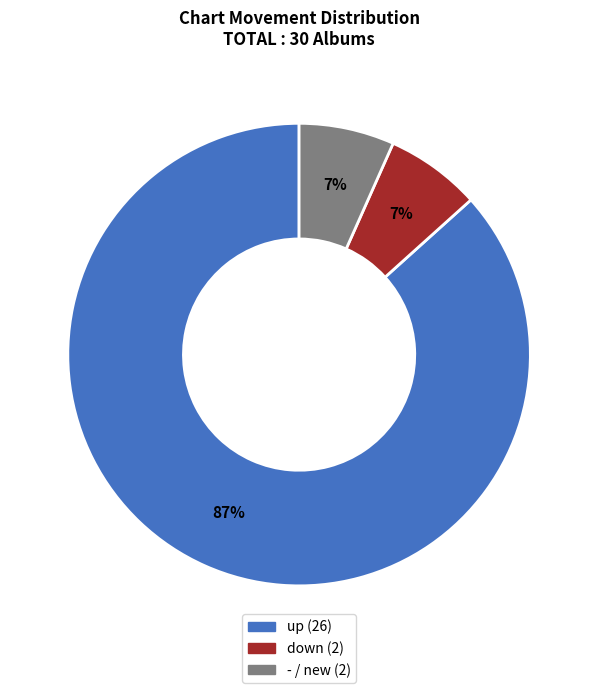

What is the majority slice?

up